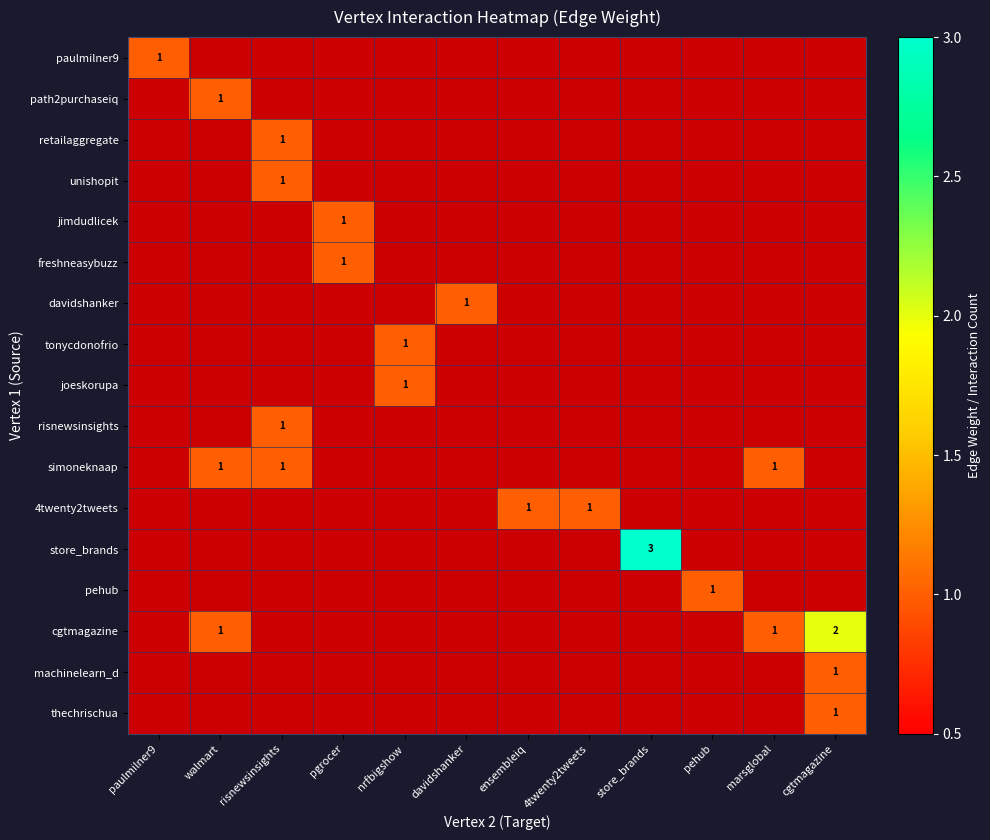

How many positive values does the thechrischua series have?

1